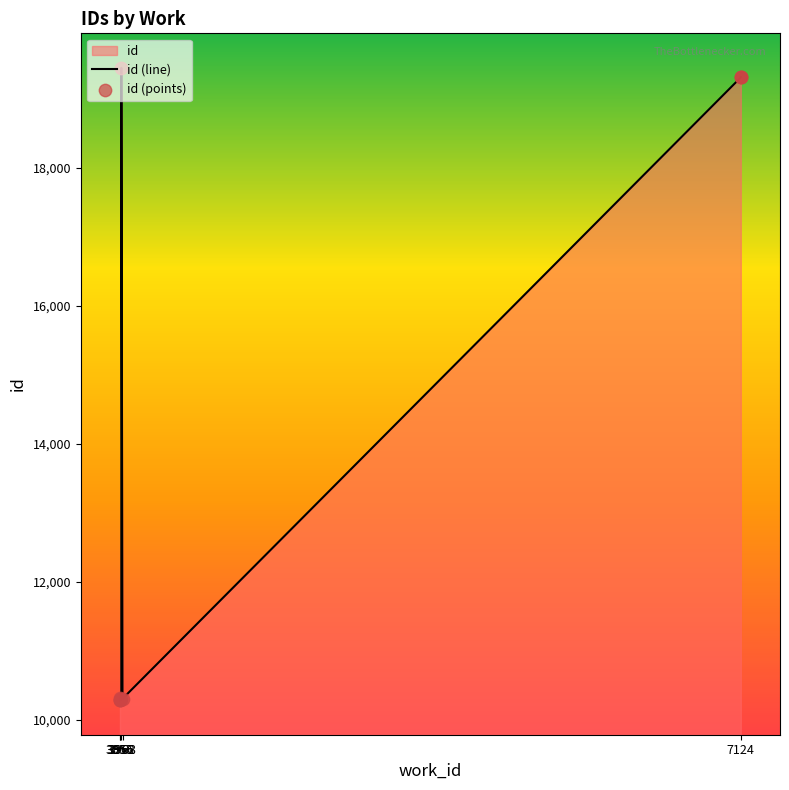

What is the total value across all series at 3955?

20566